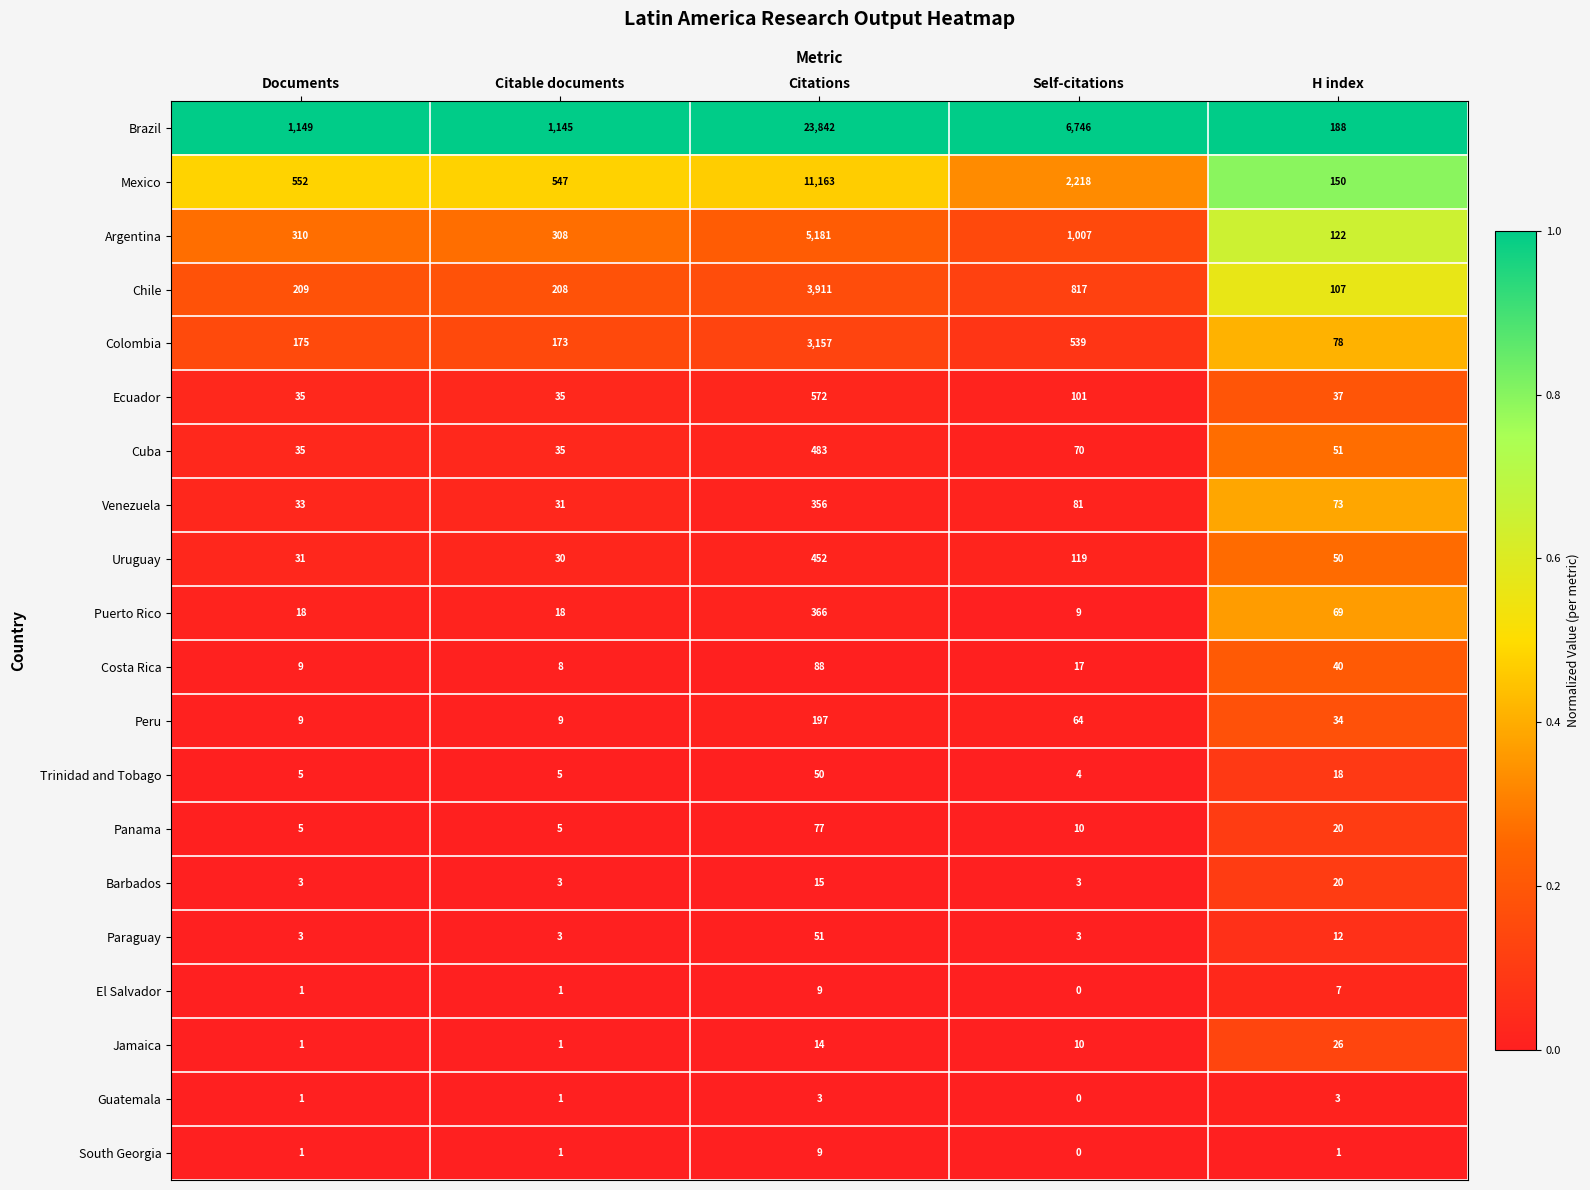

At which category is the sum across all series the highest?

Citations